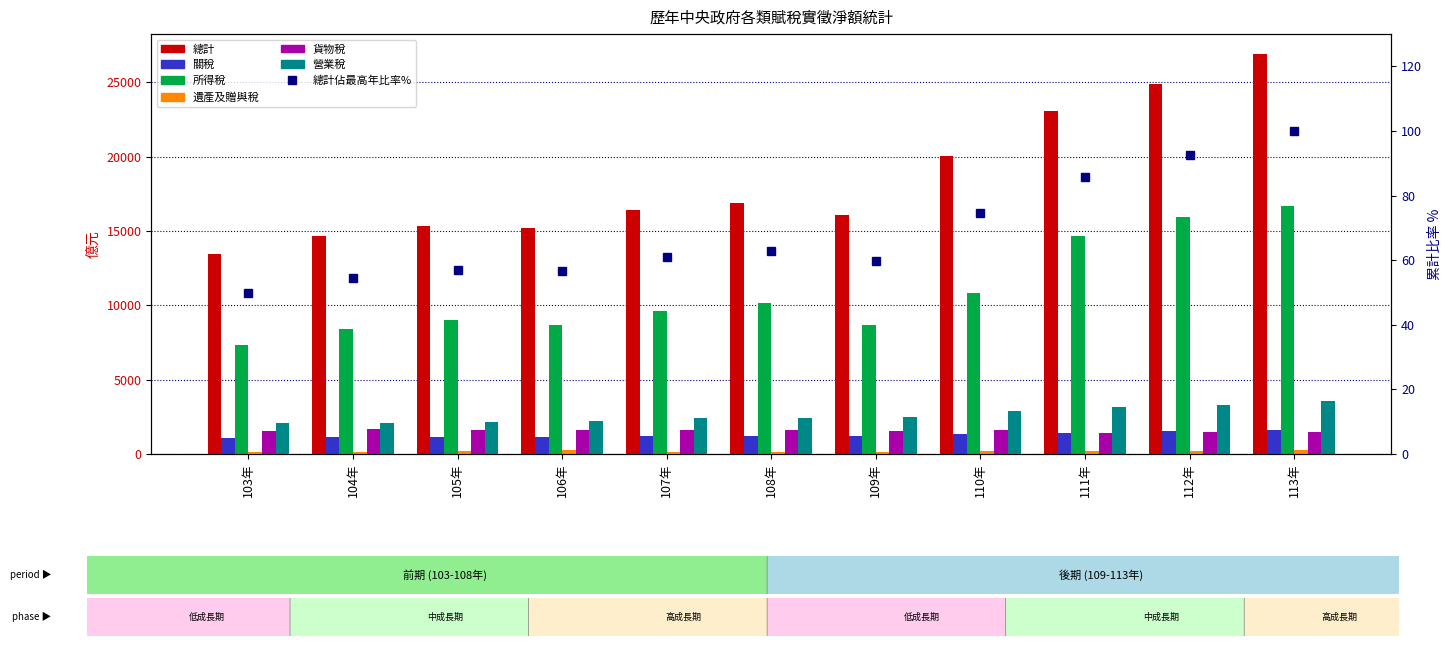

Is it true that 總計 equals 15338 at 105年?

True